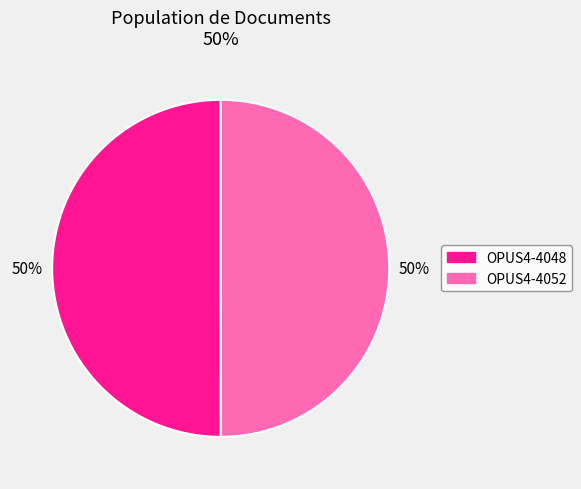

To the nearest percent, what is the combined percentage of OPUS4-4048 and OPUS4-4052?

100%